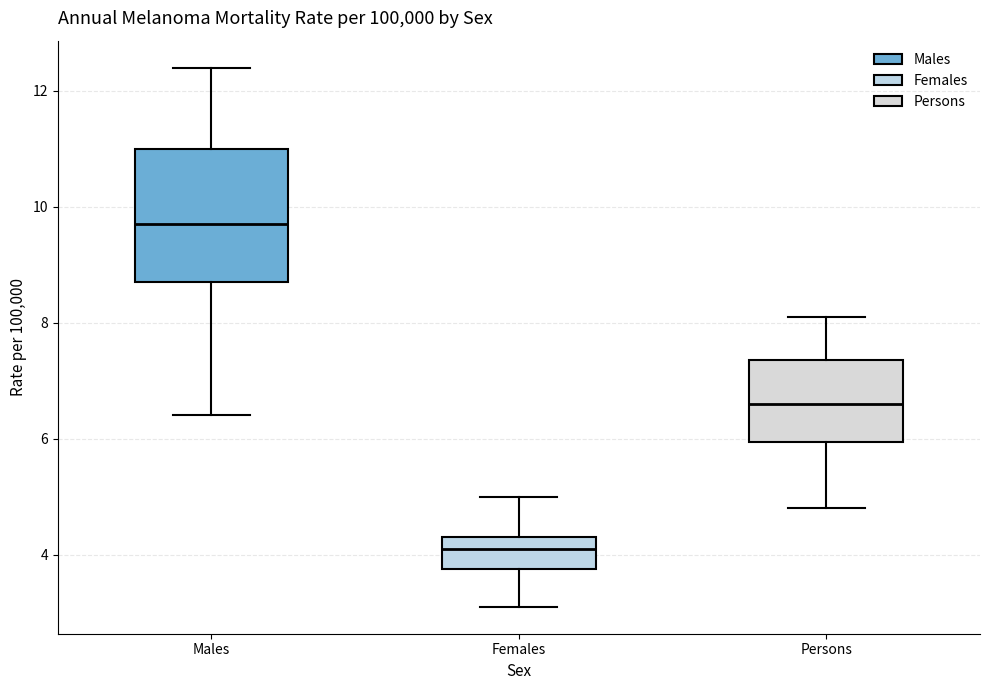

Where does the lower whisker of the box for Persons end on the y-axis? The values are not printed on the chart, so give them approximately, as read against the axis.

4.8